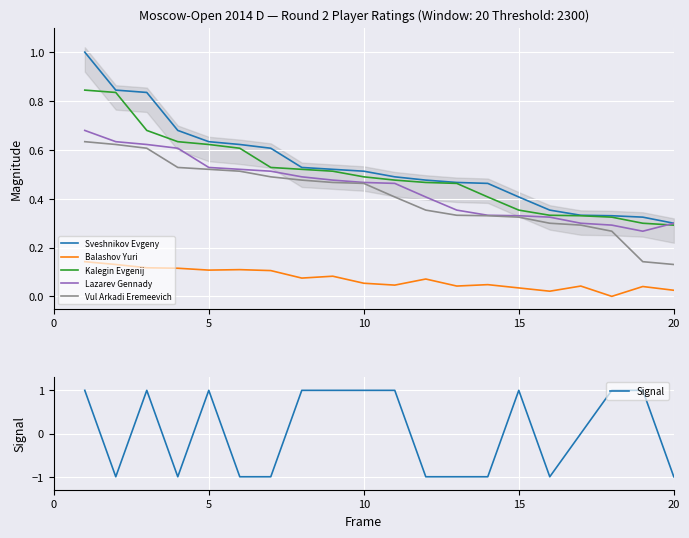

At which label does Sveshnikov Evgeny reach its minimum?

20